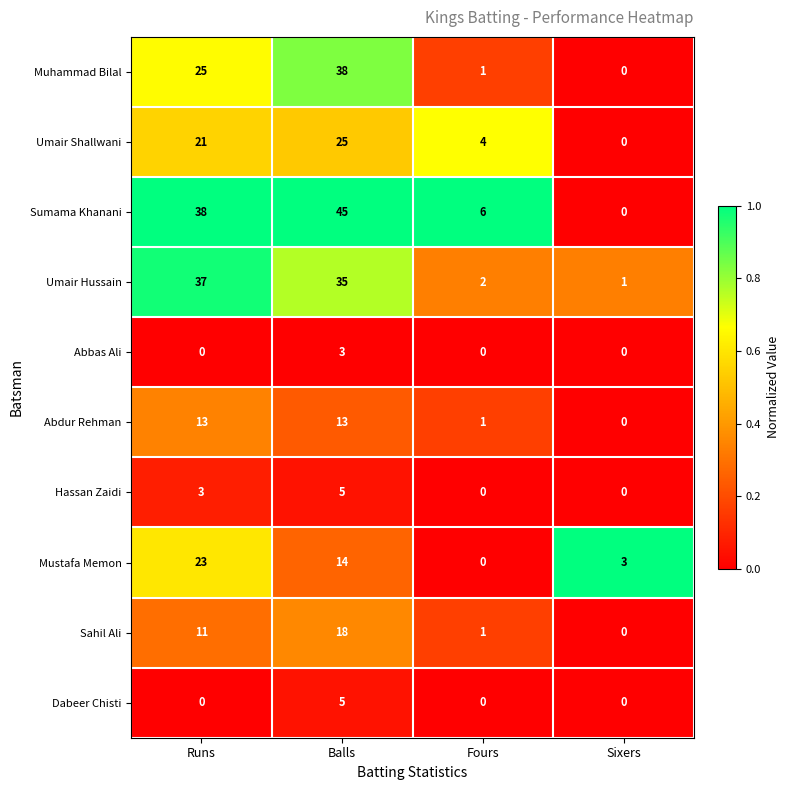

True or false: Sumama Khanani has a value of 17 at Runs.

False